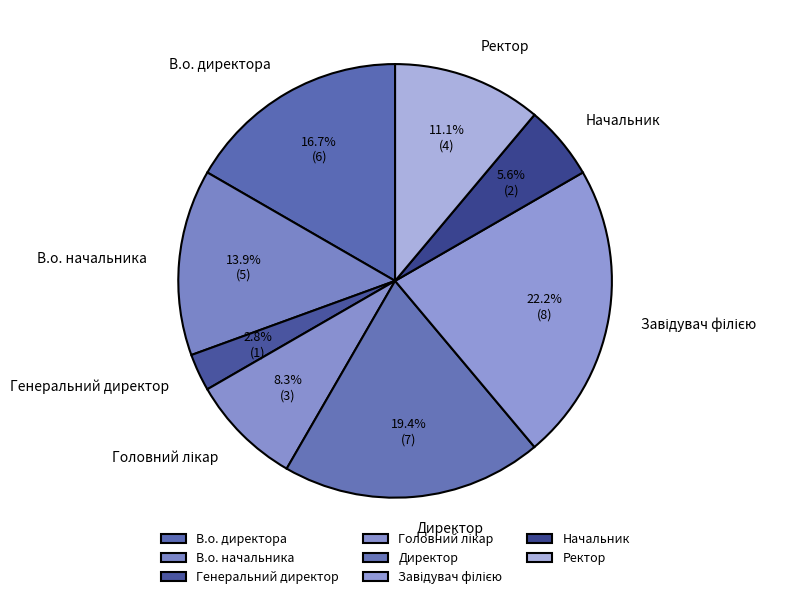

The В.о. начальника slice represents 14% of the pie. True or false?

True